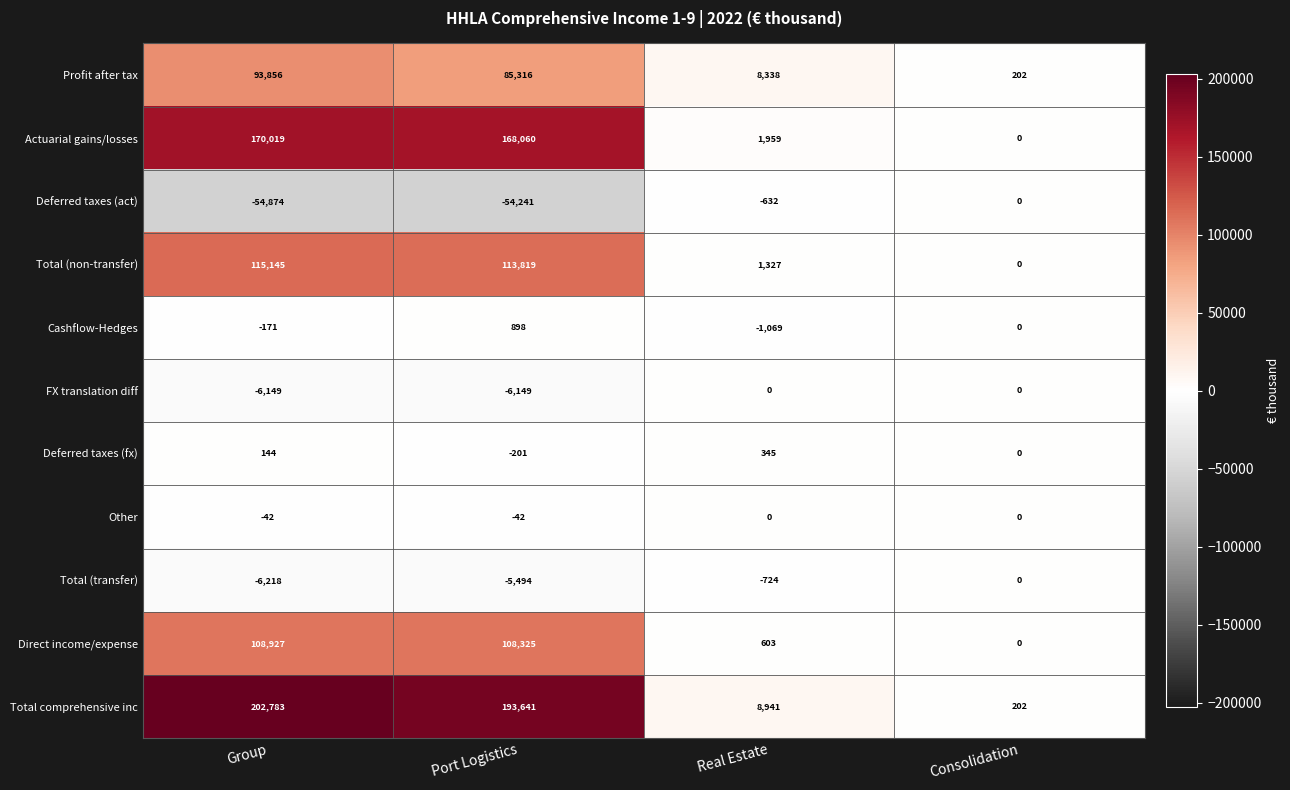

What is the maximum value shown in the chart?

202783